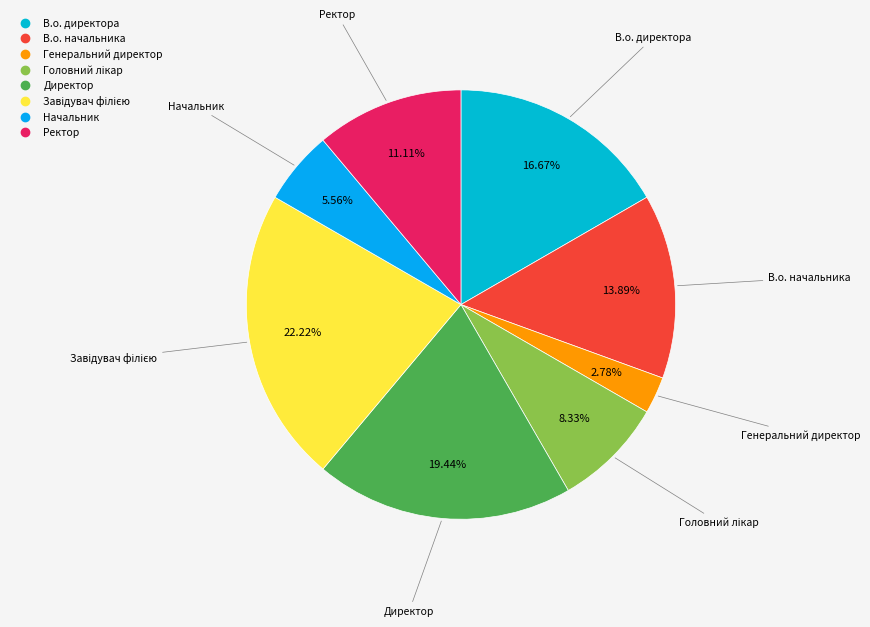

To the nearest percent, what is the average slice percentage?

12%